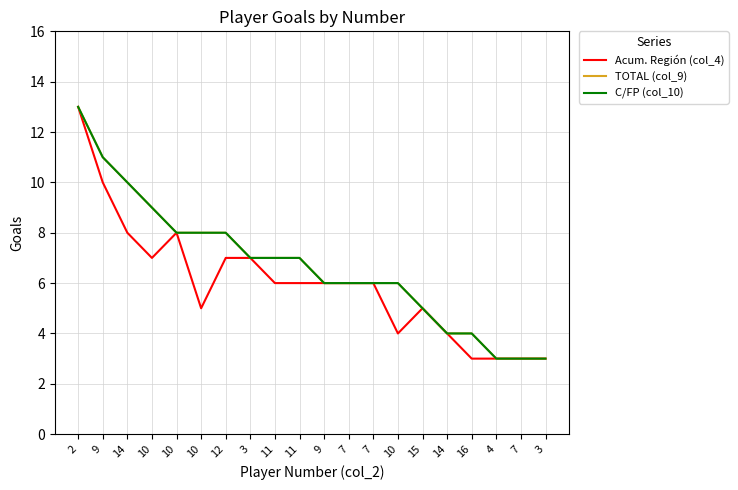

True or false: Acum. Región (col_4) has more than 2 interior local peaks.

False